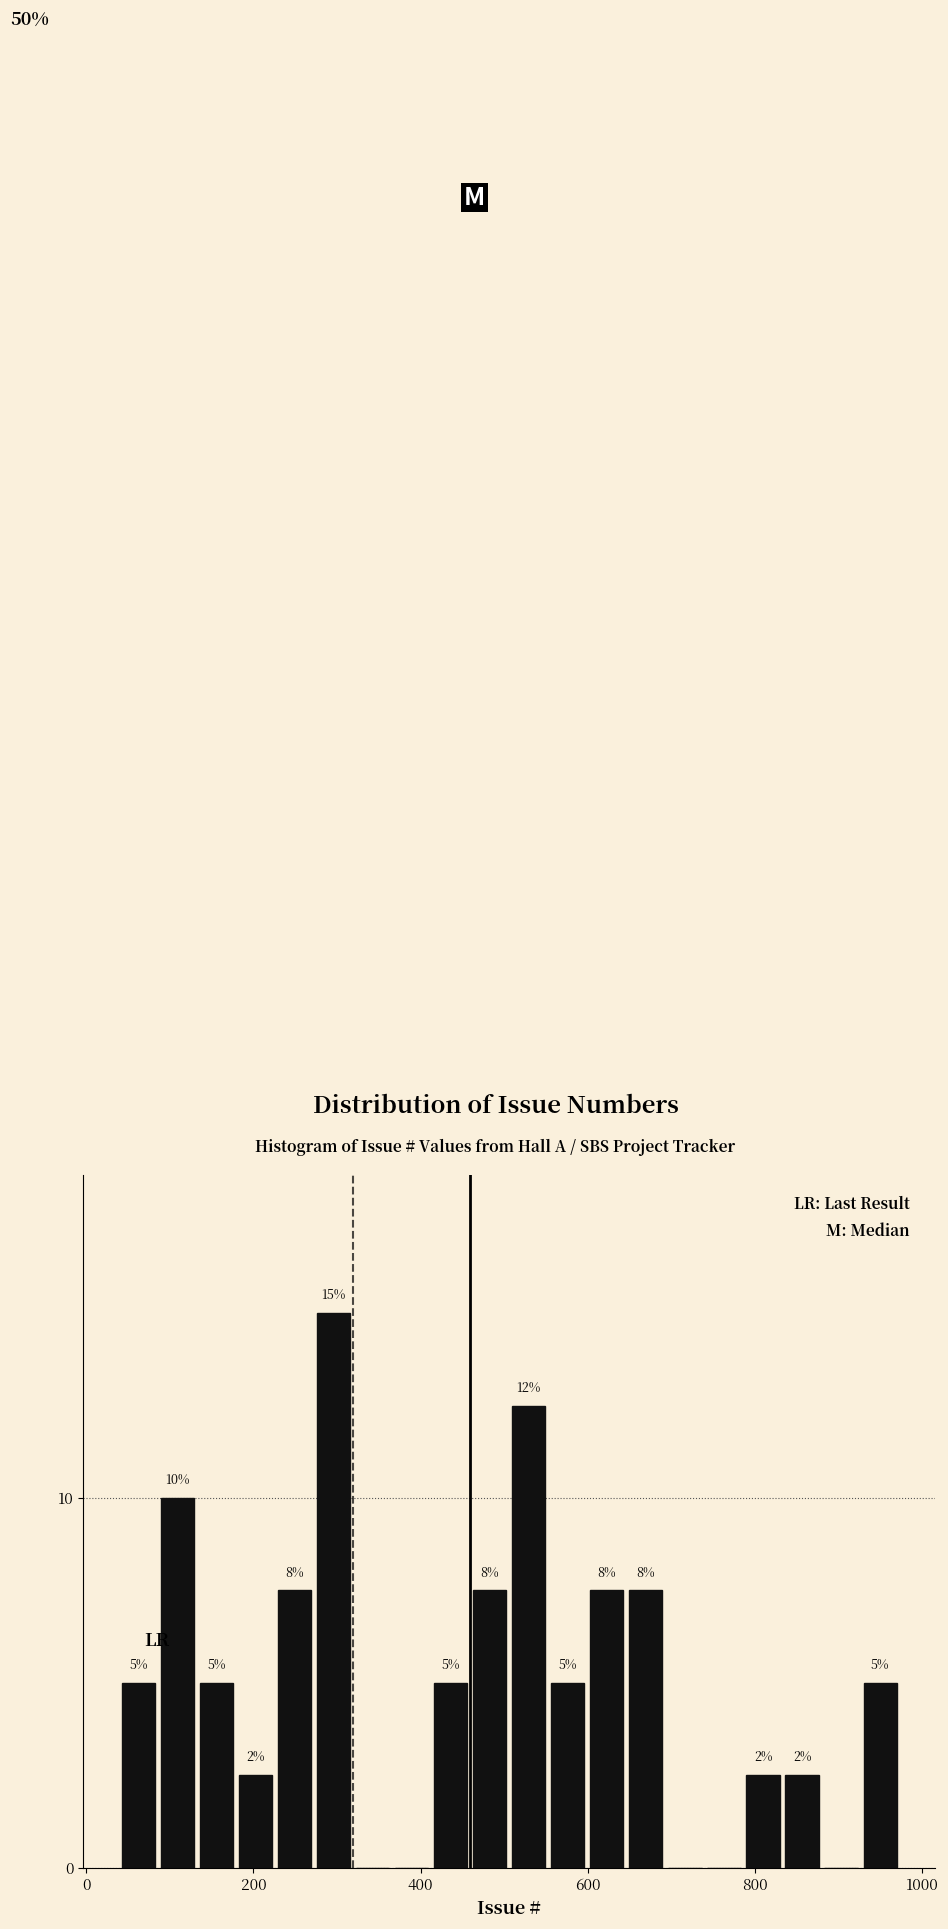

Read against the x-axis, roughly where is the centre of the tallest bar?

300